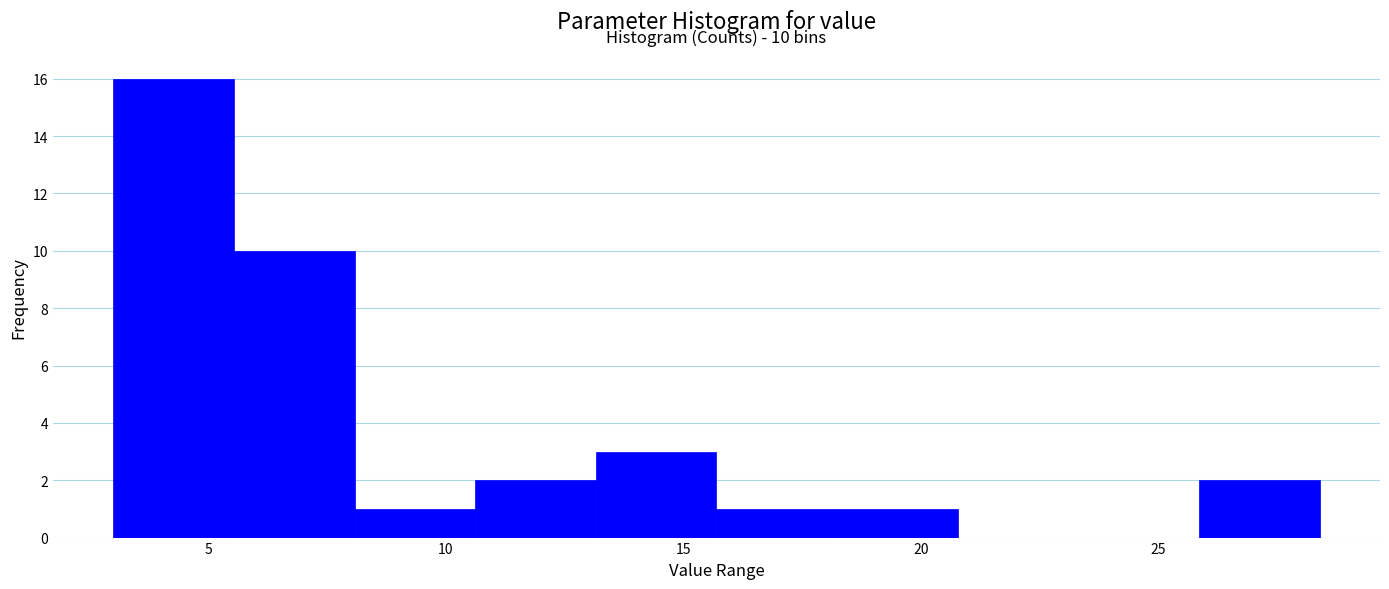

Which range on the x-axis has the tallest bar?

3.0 to 5.5